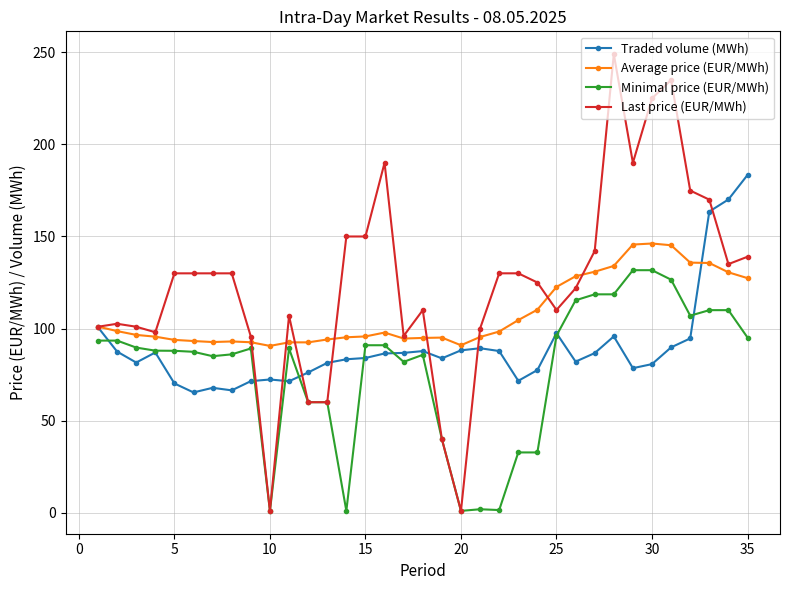

List the series in order of their overall mean, lowest first.

Minimal price (EUR/MWh), Traded volume (MWh), Average price (EUR/MWh), Last price (EUR/MWh)